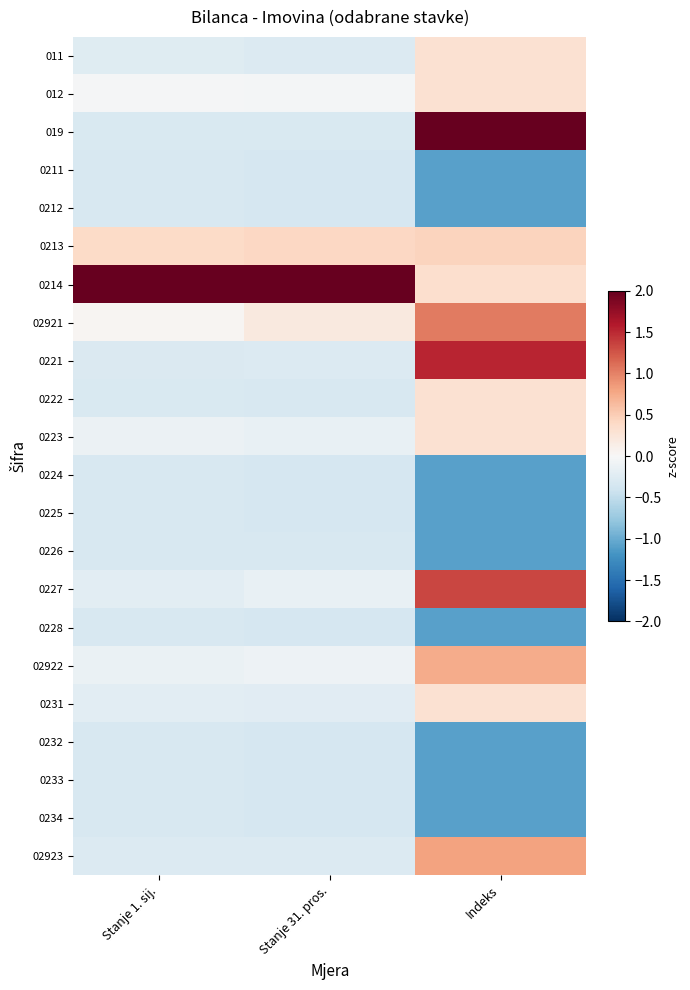

At how many categories does at least one series exceed 0?

3